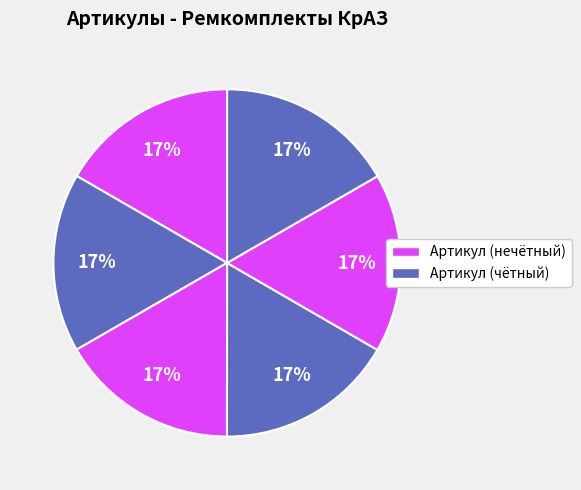

Is there a majority slice in this chart?

No